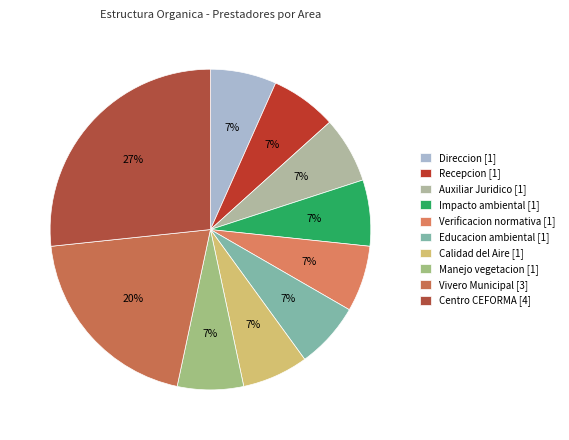

True or false: Centro CEFORMA accounts for 27% of the total.

True